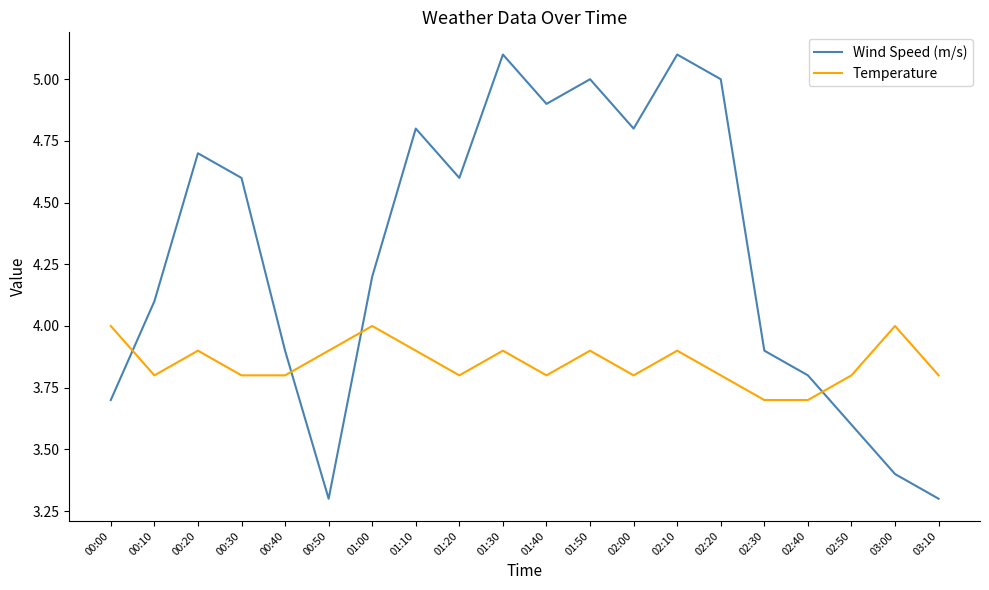

What is the minimum value shown in the chart?

3.3